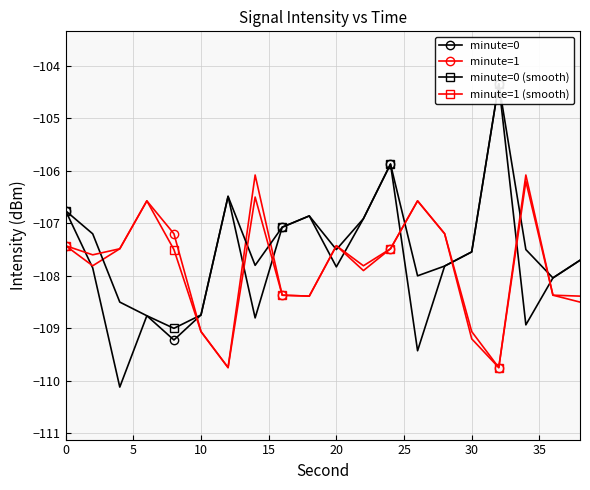

True or false: minute=1 has more than 2 interior local peaks.

True